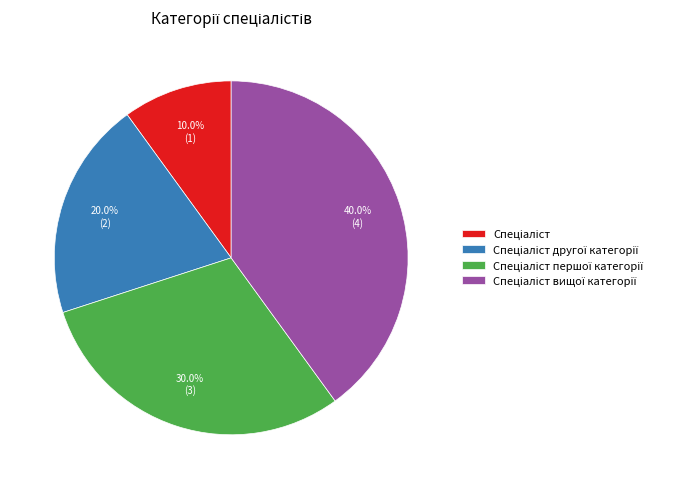

Is there a majority slice in this chart?

No